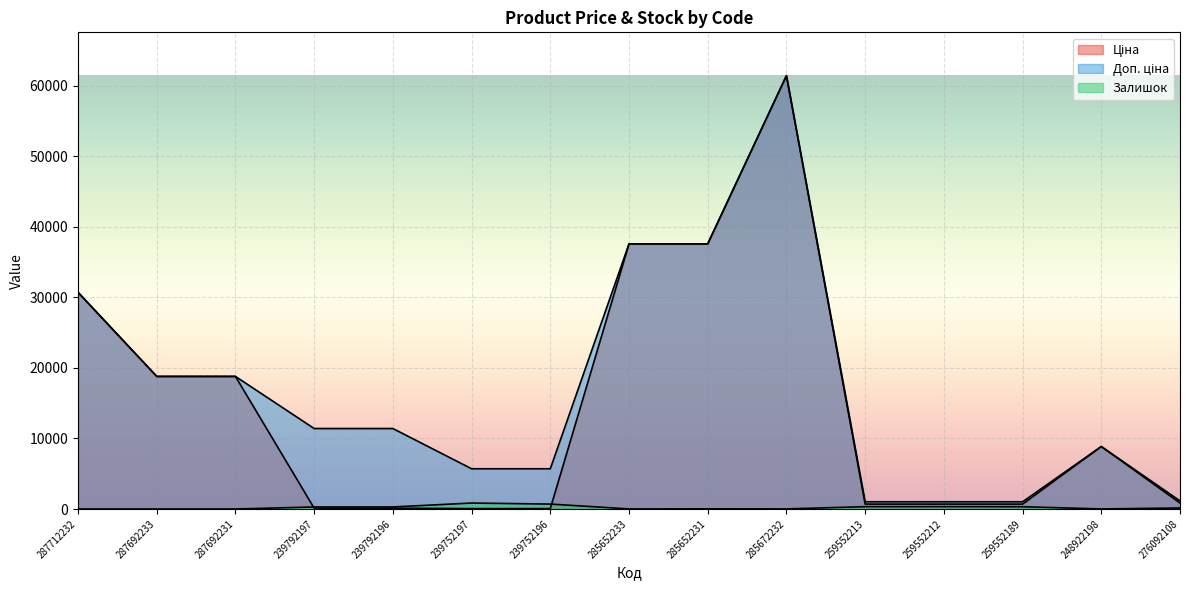

Which series changed the most between 239792196 and 239752196?

Доп. ціна